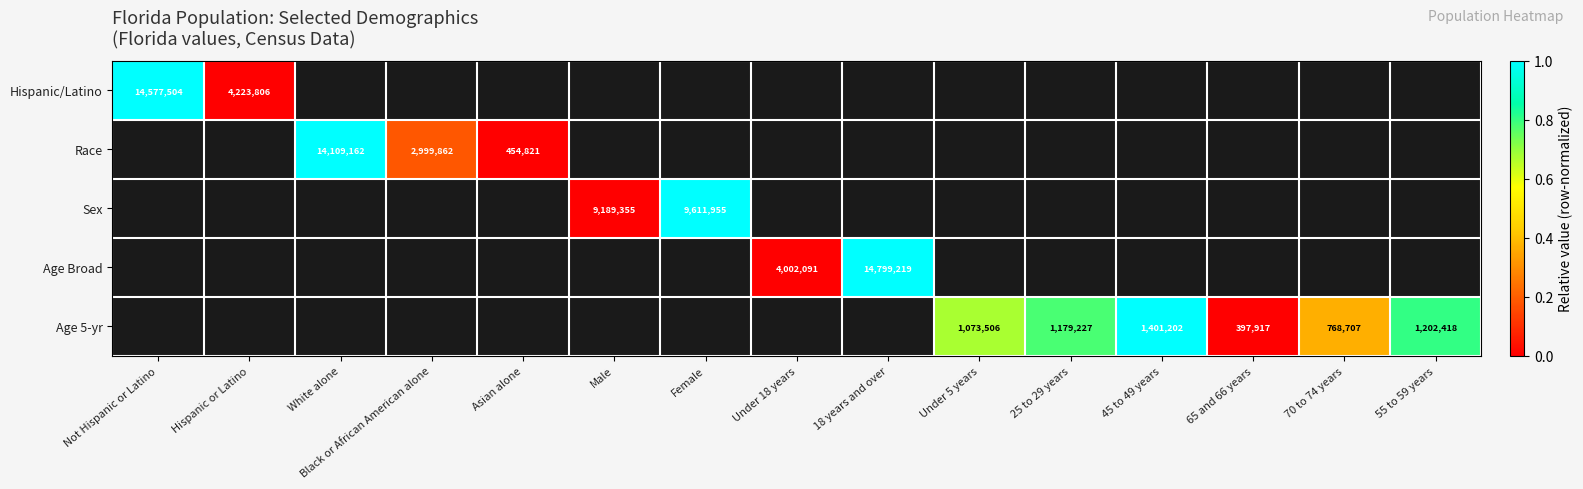

How many categories are shown in the chart?

15